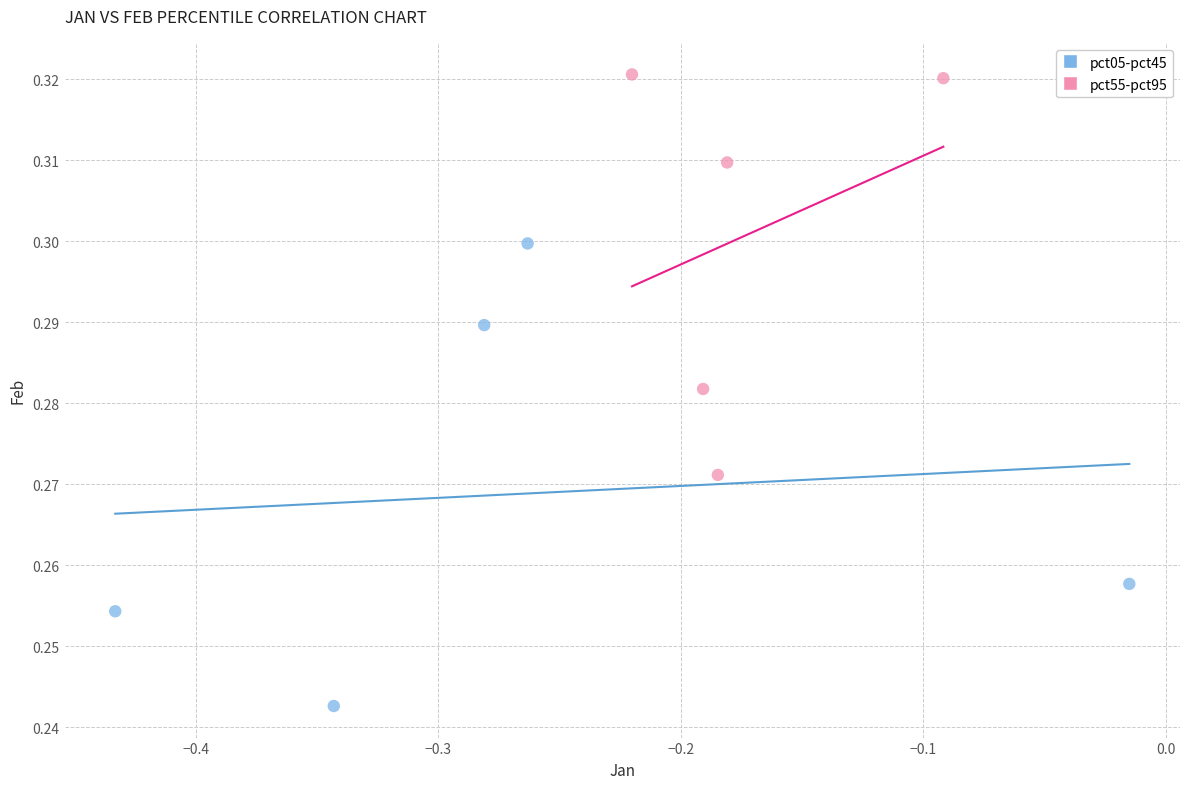

Which series contains the lowest Y value?

pct05-pct45